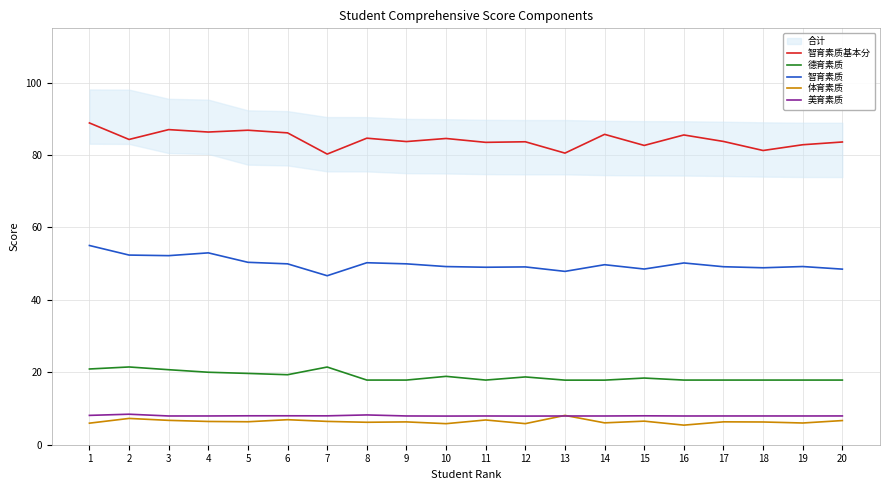

How many lines are shown in the chart?

5